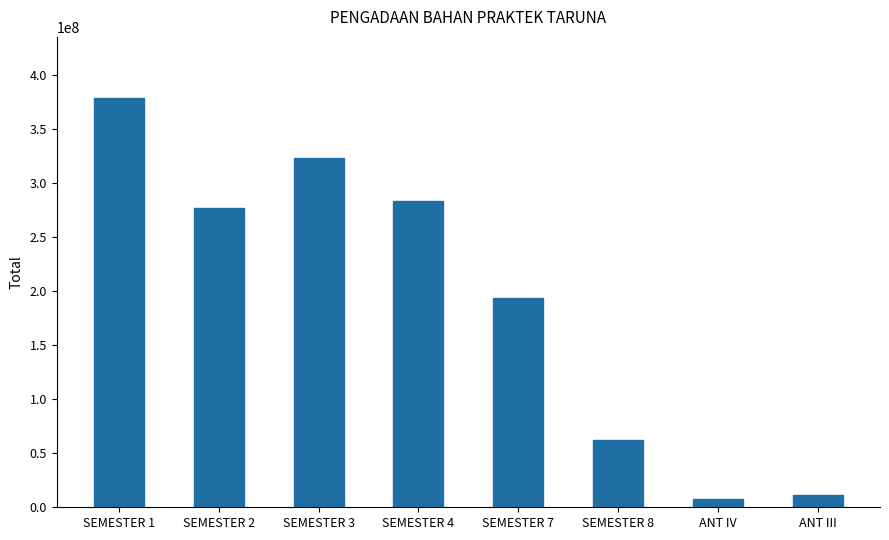

What is the approximate value at SEMESTER 4?

283384750